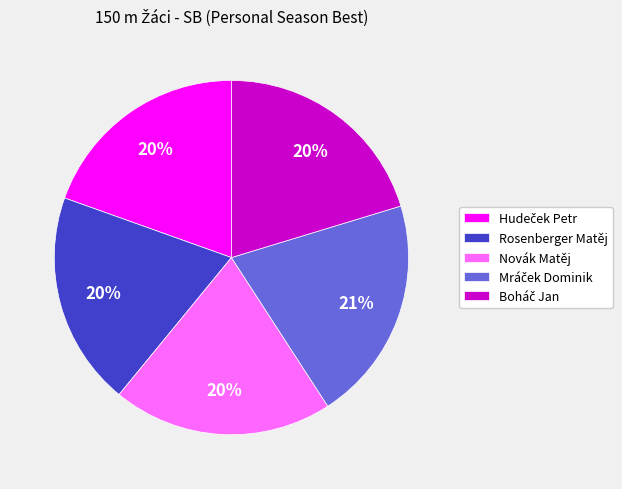

To the nearest percent, what portion does Rosenberger Matěj represent?

20%